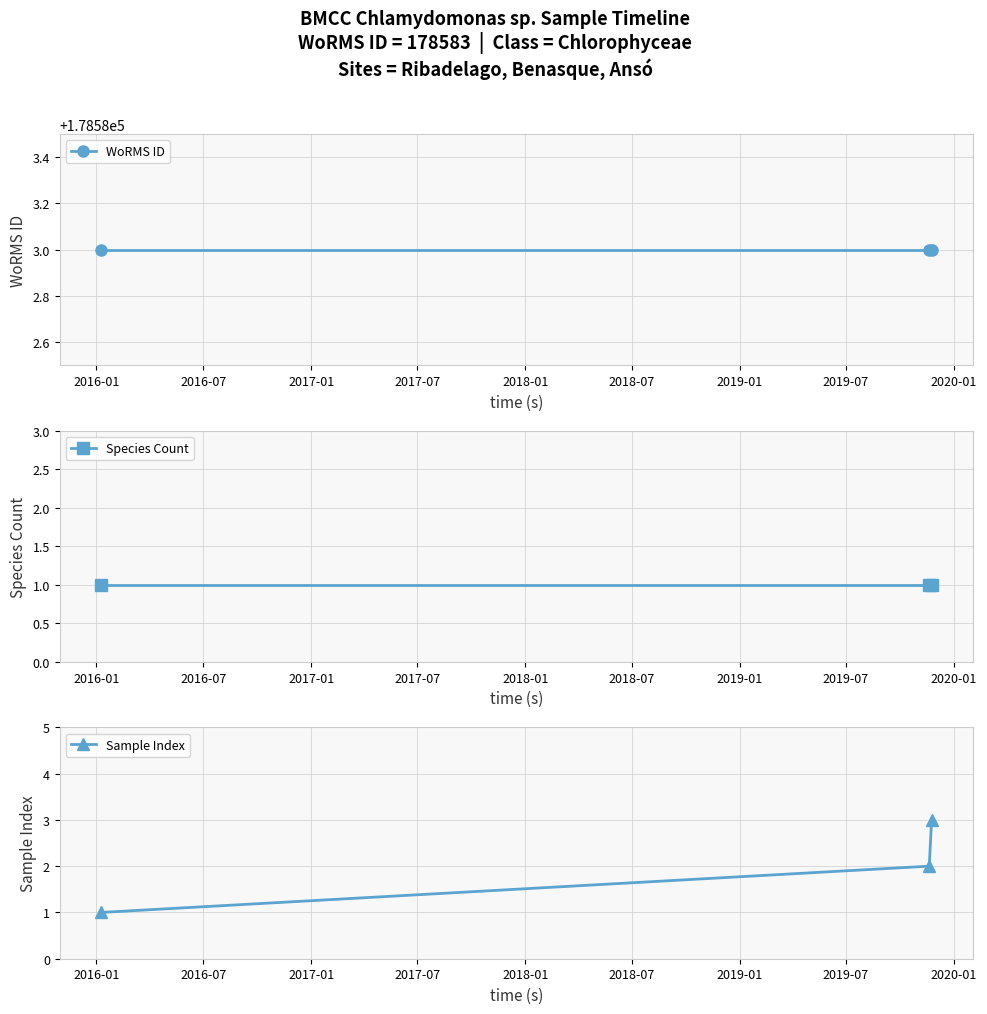

Which category has the lowest value in the Species Count series?

2016-01